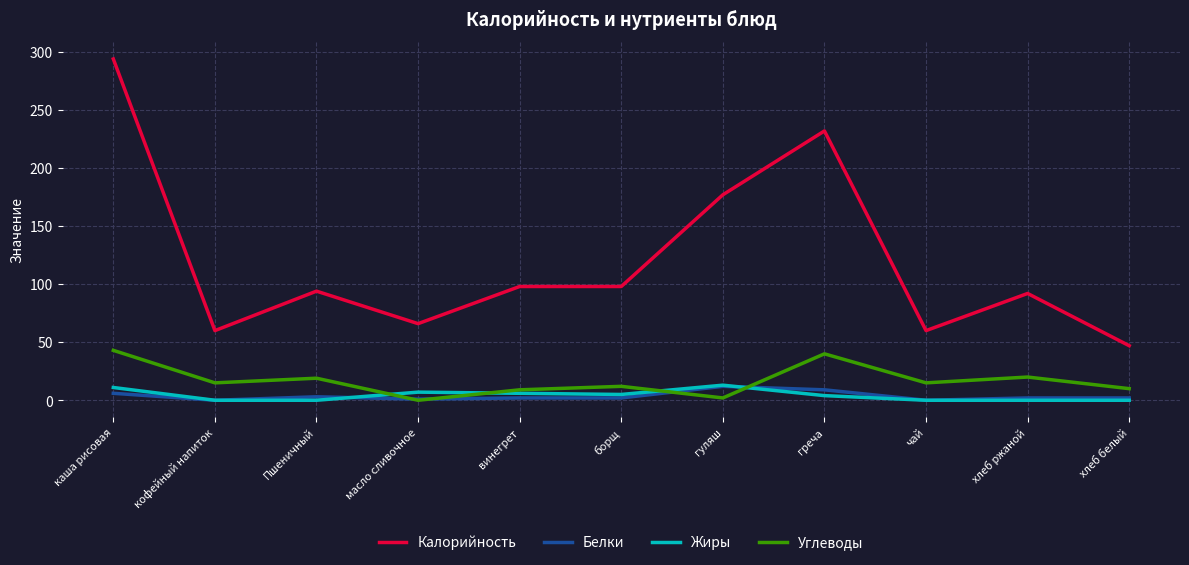

At which category does Углеводы reach its first local valley?

кофейный напиток